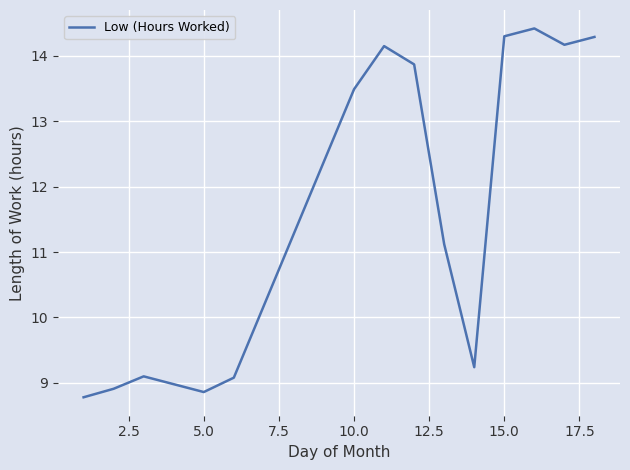

Reading left to right, list all the values displayed in this chart.

8.8	8.9	9.1	8.9	9.1	13.5	14.2	13.9	11.1	9.2	14.3	14.4	14.2	14.3